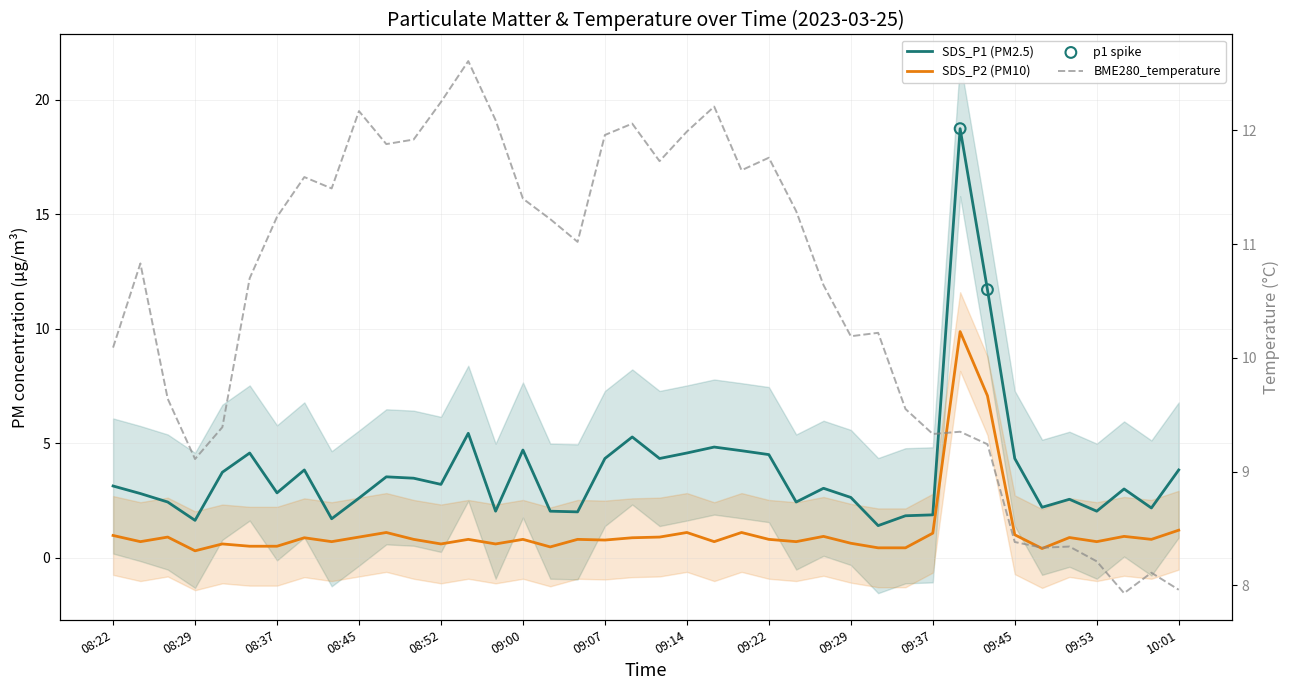

Which series has the largest Y range (max minus min)?

SDS_P1